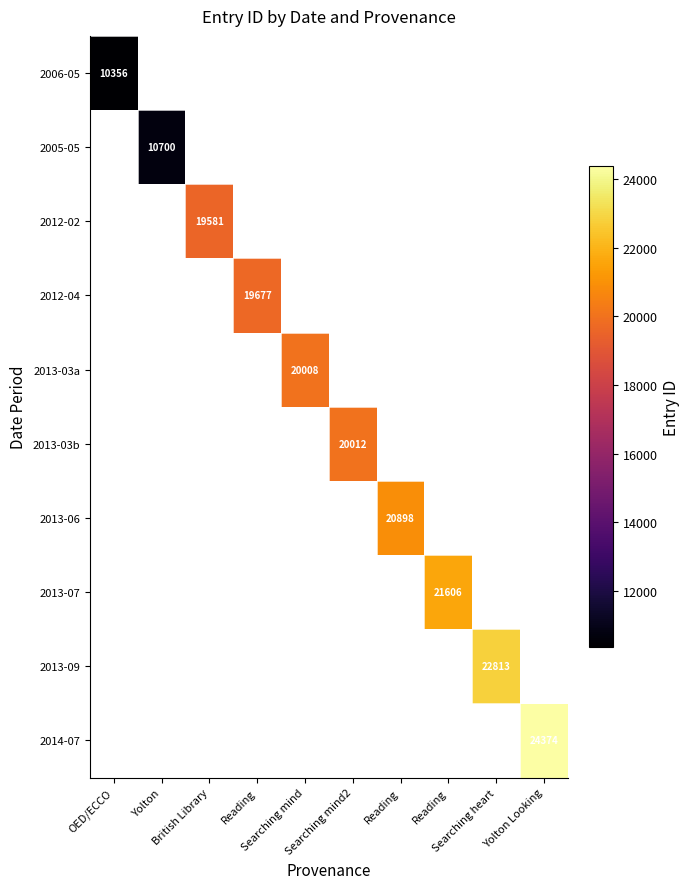

Is it true that 2013-06 equals 20898.0 at Reading?

True